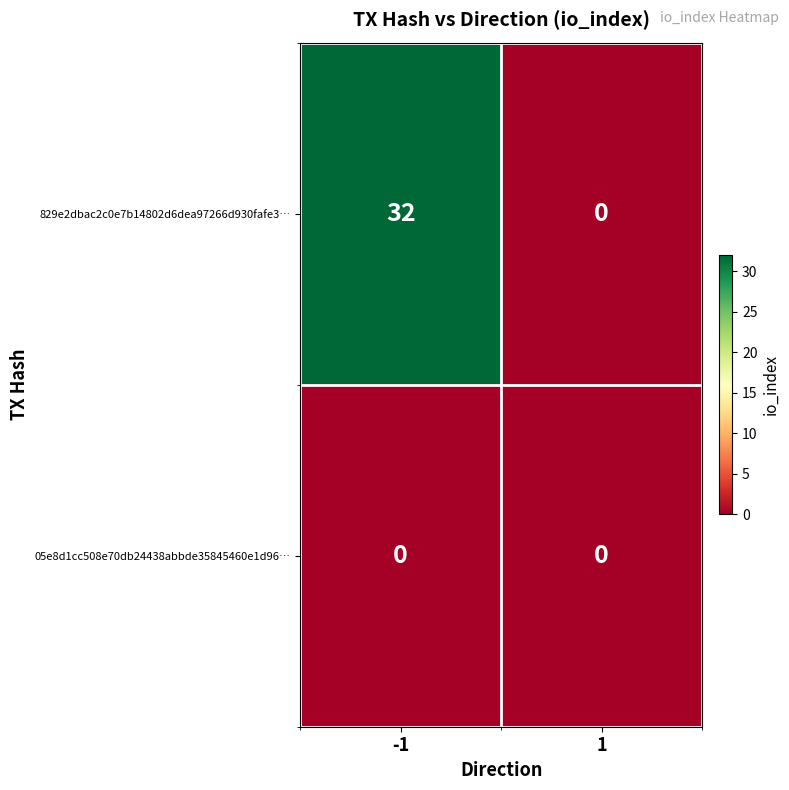

The value of 05e8d1cc508e70db24438abbde35845460e1d96… at 1 is 0. True or false?

True